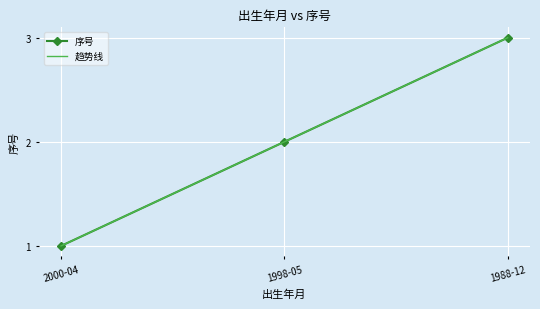

What is the greatest value displayed?

3